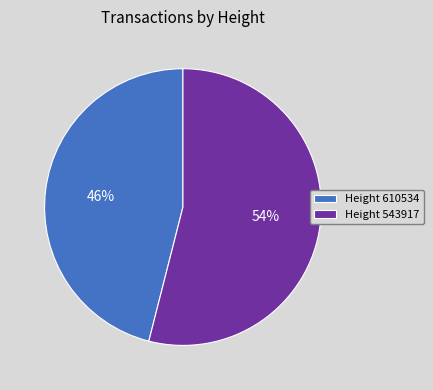

Count the number of slices in the pie.

2